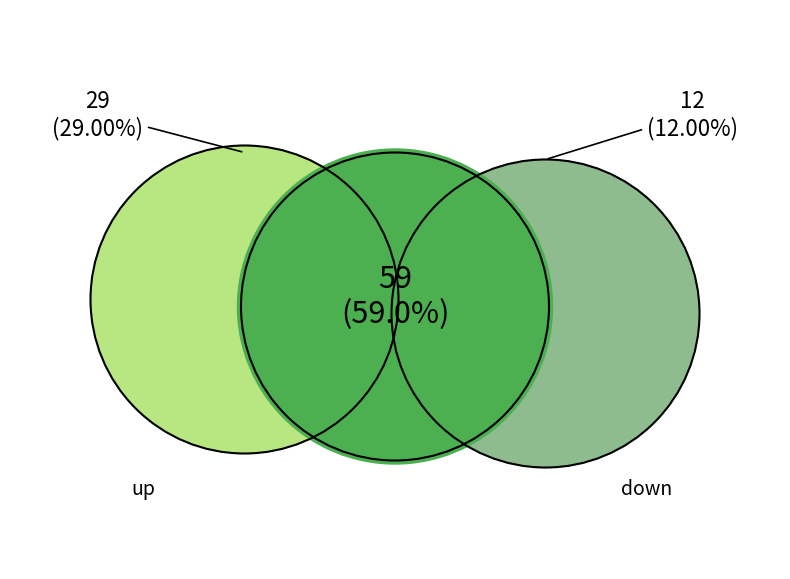

Count the number of slices in the pie.

3